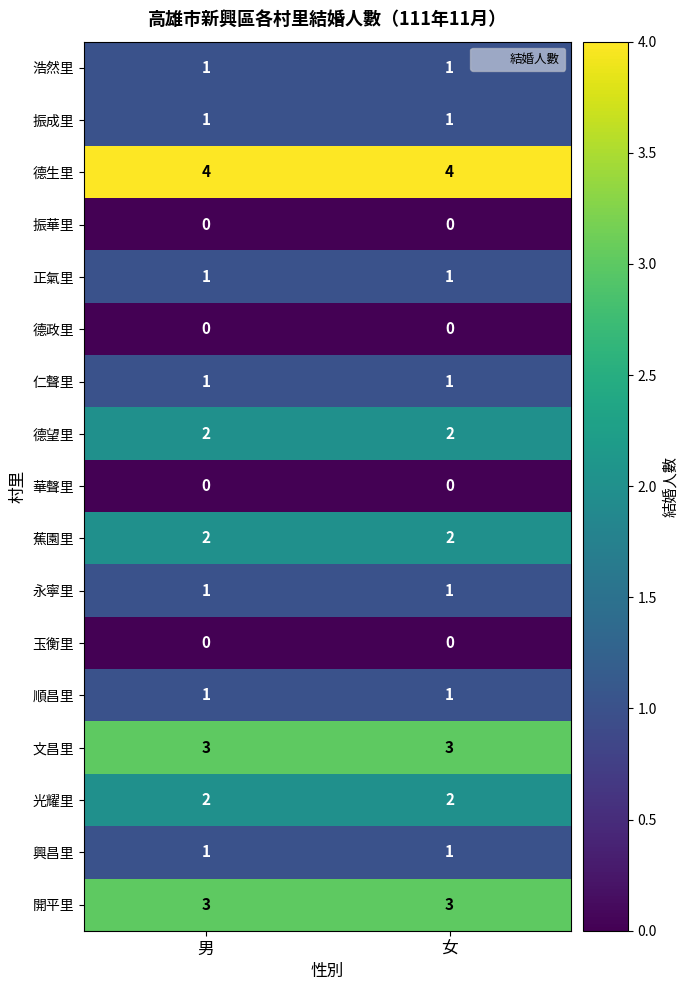

What is the spread (max minus min) of values at 男?

4